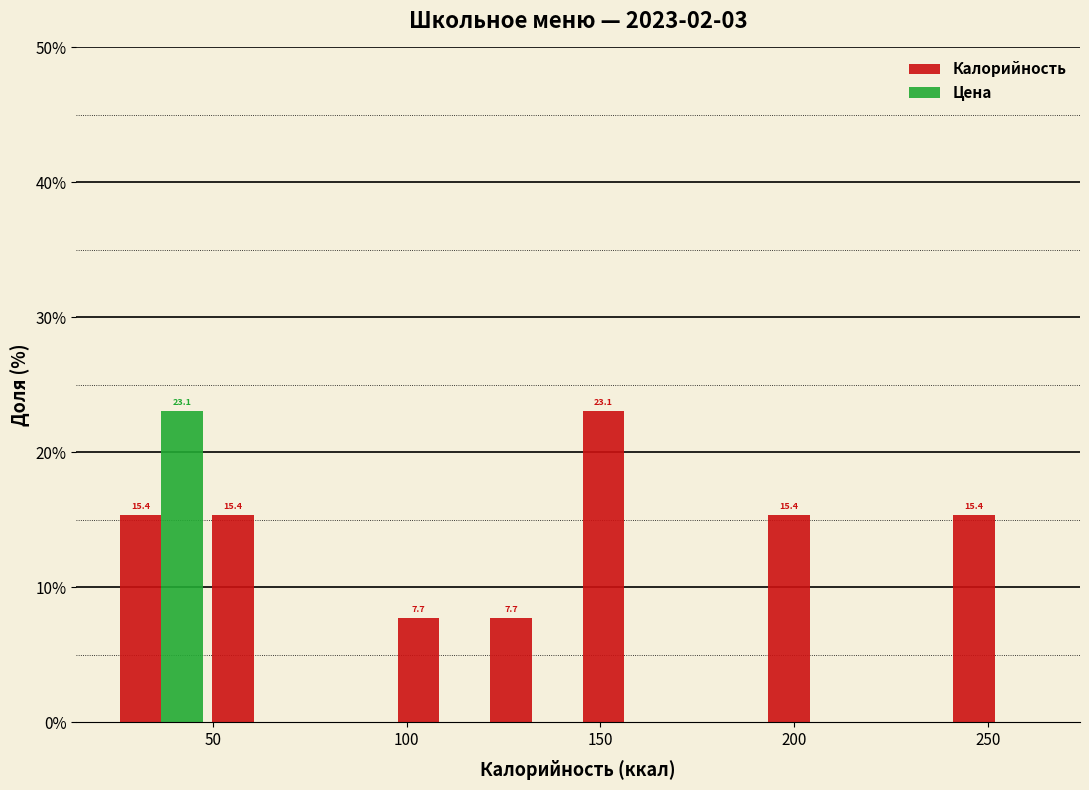

In the Цена series, which range on the x-axis has the tallest bar?

25 to 50